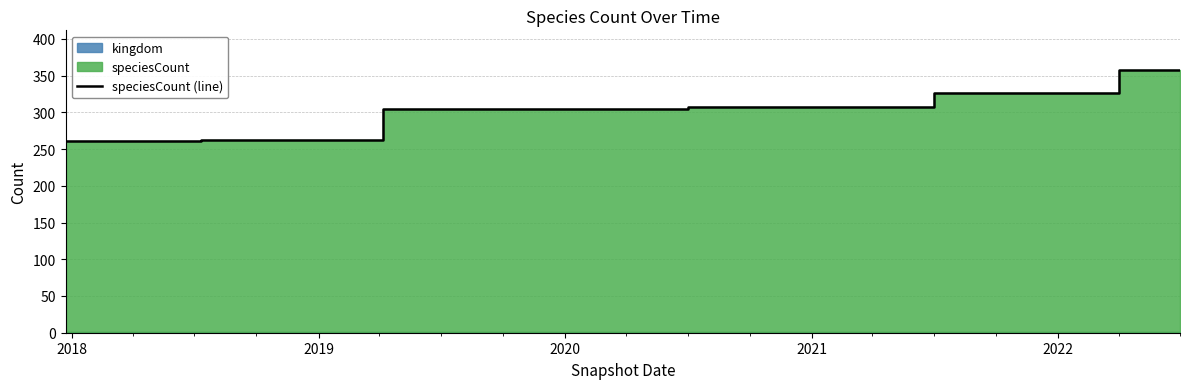

What is the maximum value shown in the chart?

358